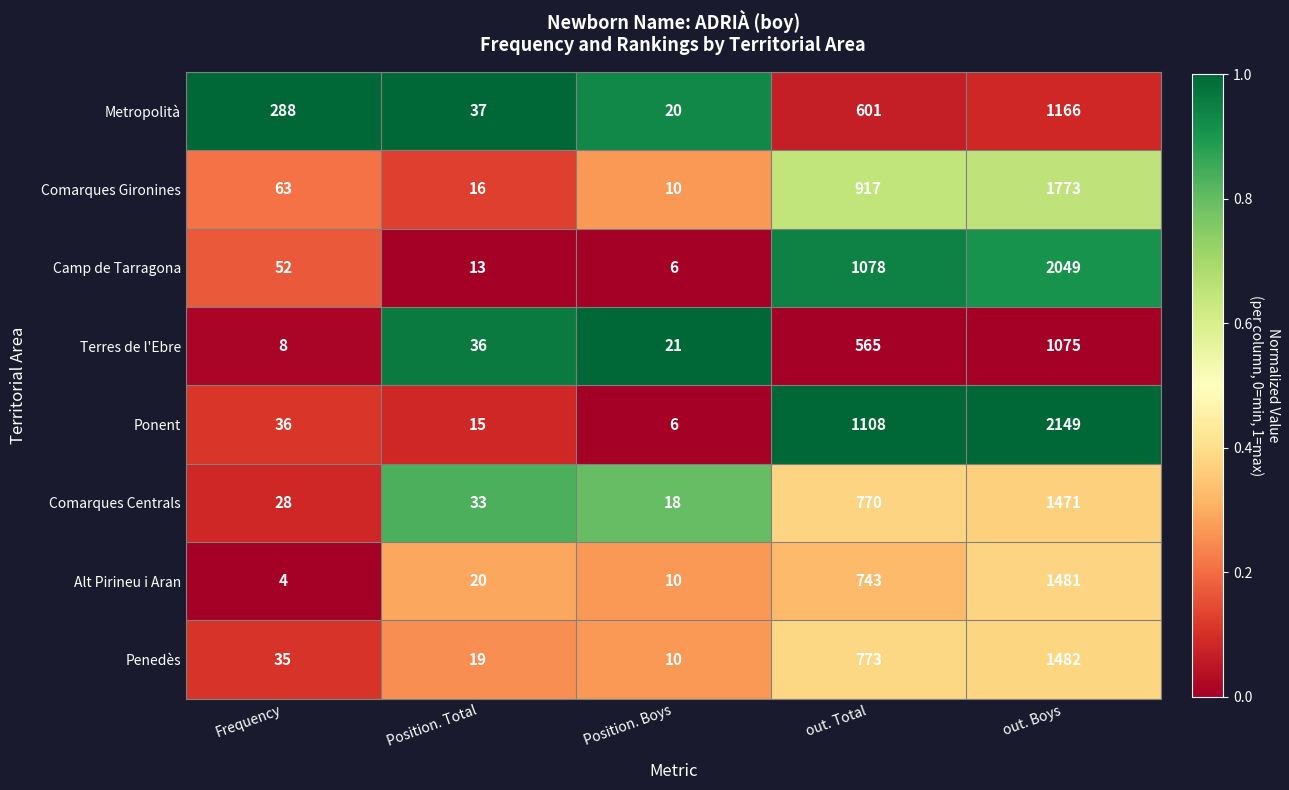

What is the sum of all Camp de Tarragona values?

3198